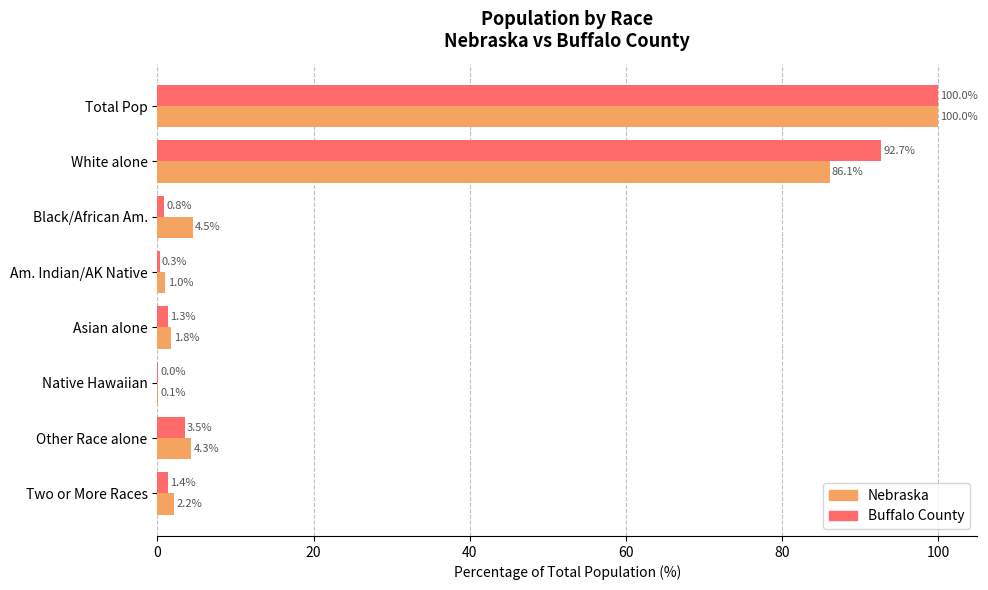

The Buffalo County series shows 1.4 at Two or More Races. True or false?

True